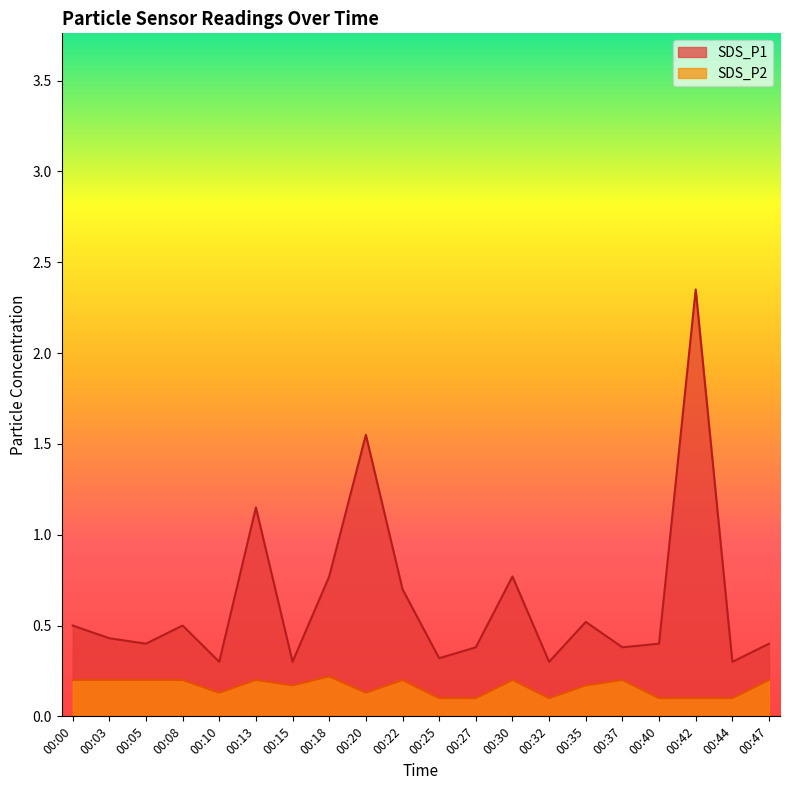

What is the maximum value shown in the chart?

2.4